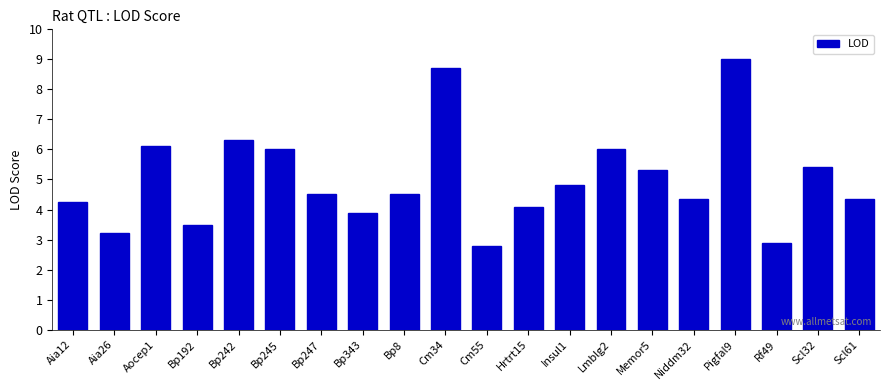

What is the ratio of the value at Bp192 to the value at Aia26?

1.1